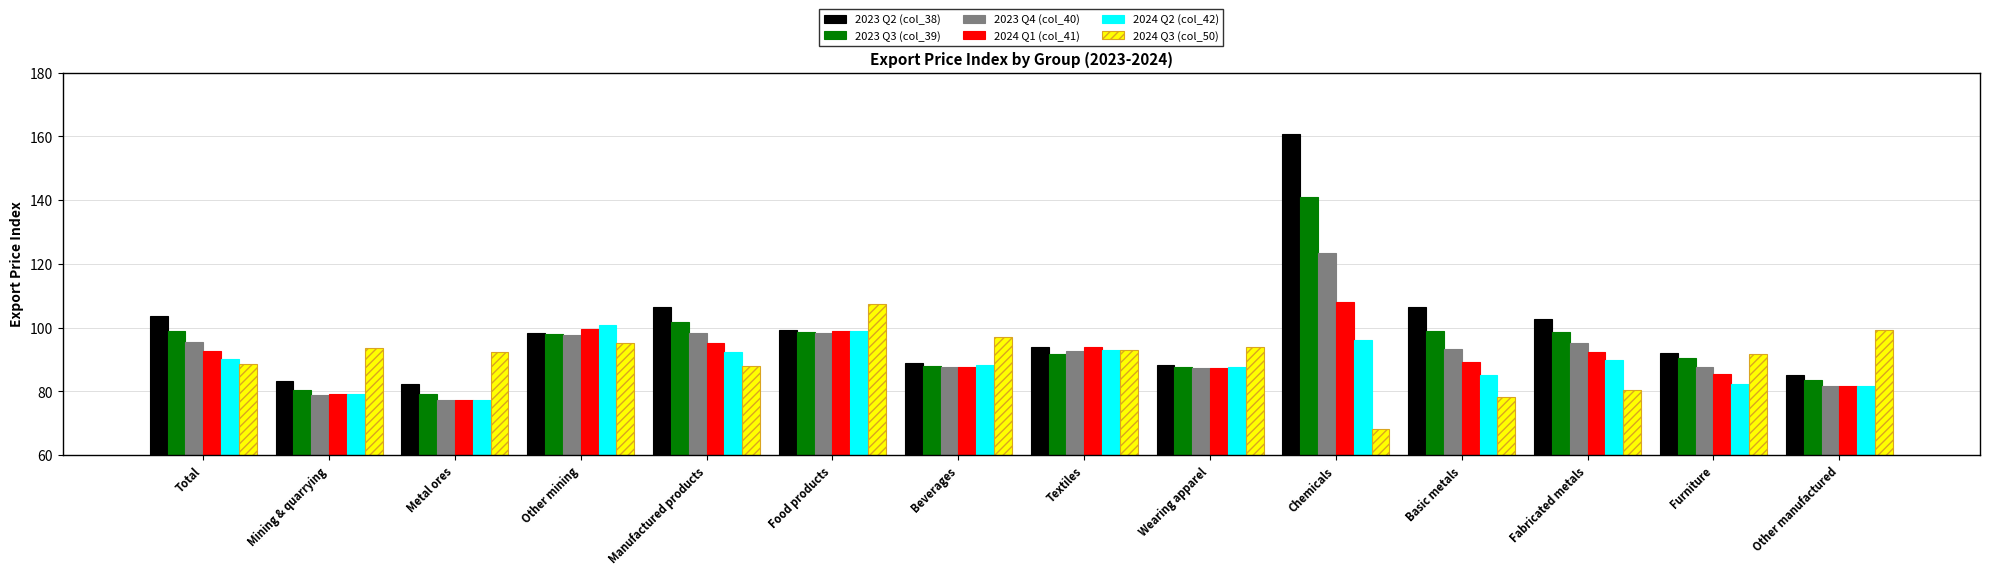

Is the value of 2024 Q3 (col_50) at Other mining greater than the value of 2023 Q2 (col_38) at Manufactured products?

No